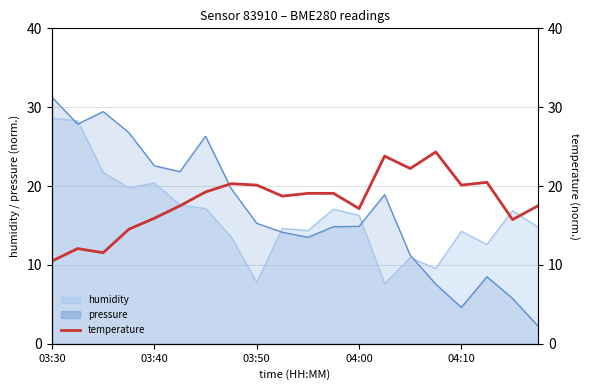

What is the average value?

18.0